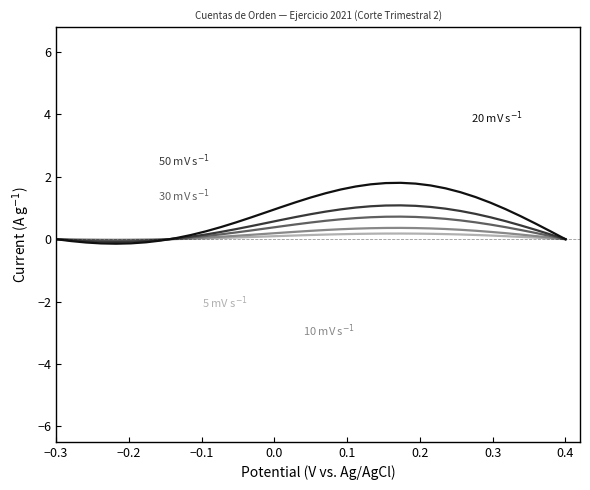

What is the greatest value displayed?

1.8